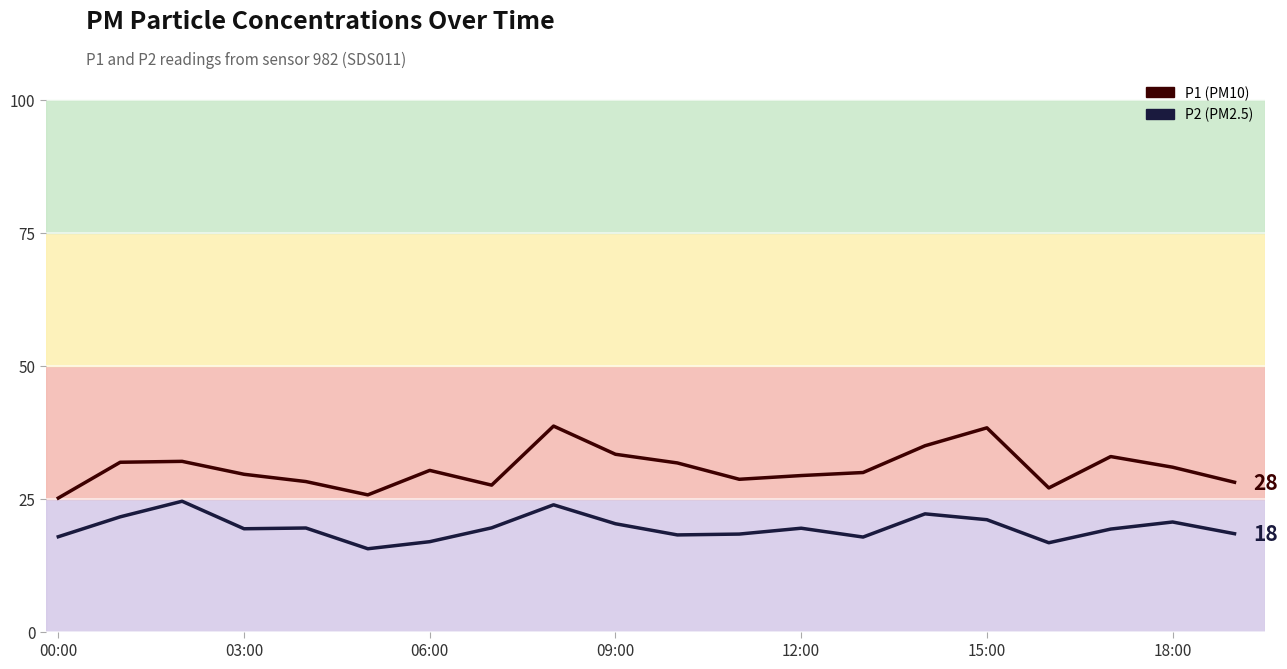

What is the minimum value shown in the chart?

15.6